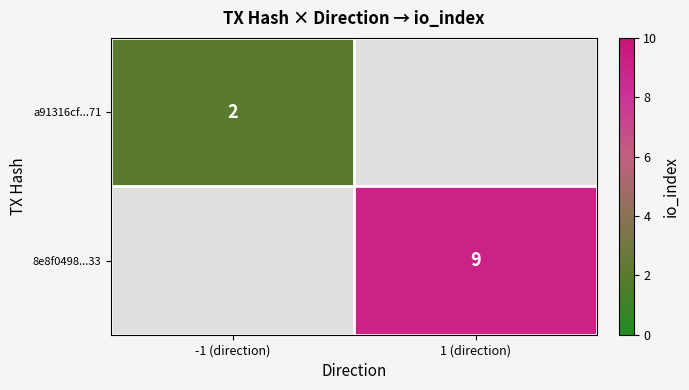

True or false: 8e8f0498...33 has a value of 9 at 1 (direction).

True